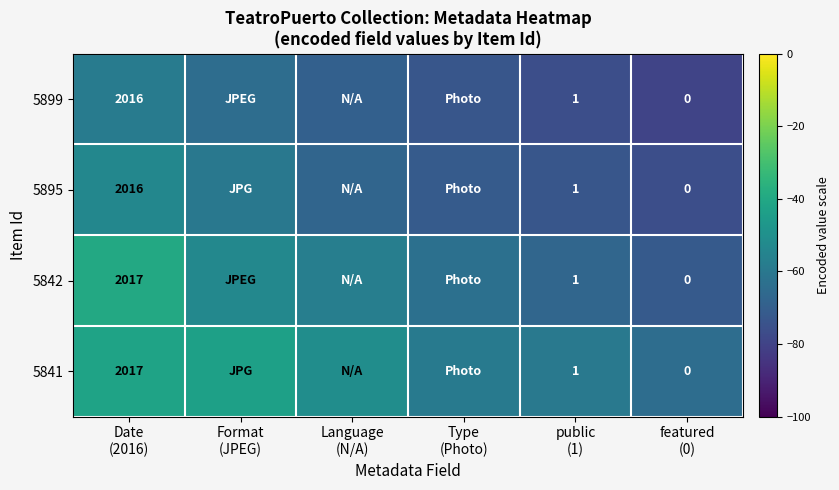

What is the difference between the 5895 values at Date (2016) and Language (N/A)?

13.7